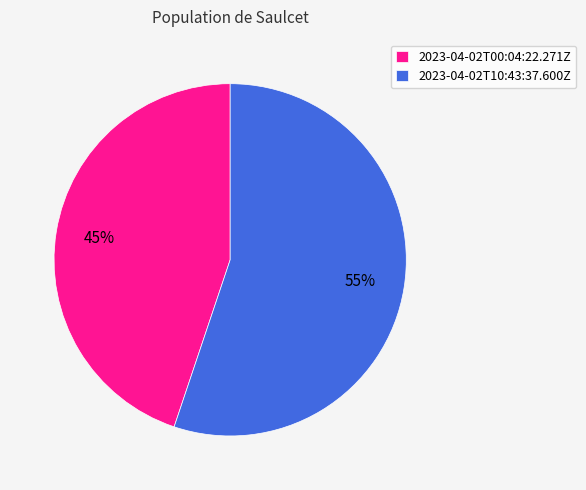

To the nearest percent, what percentage of the pie is 2023-04-02T10:43:37.600Z?

55%